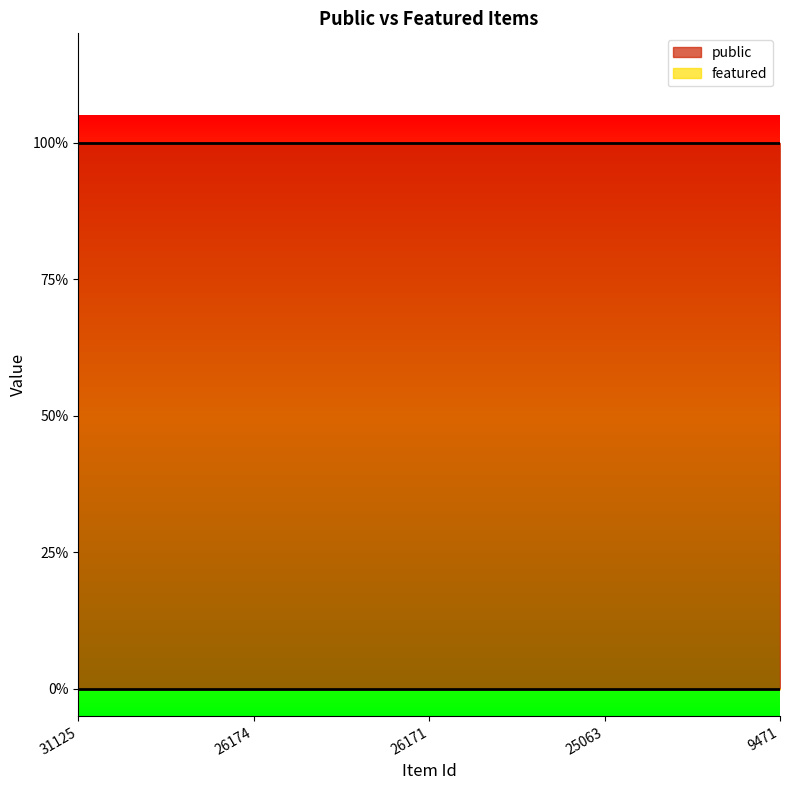

True or false: public has more than 0 interior local peaks.

False